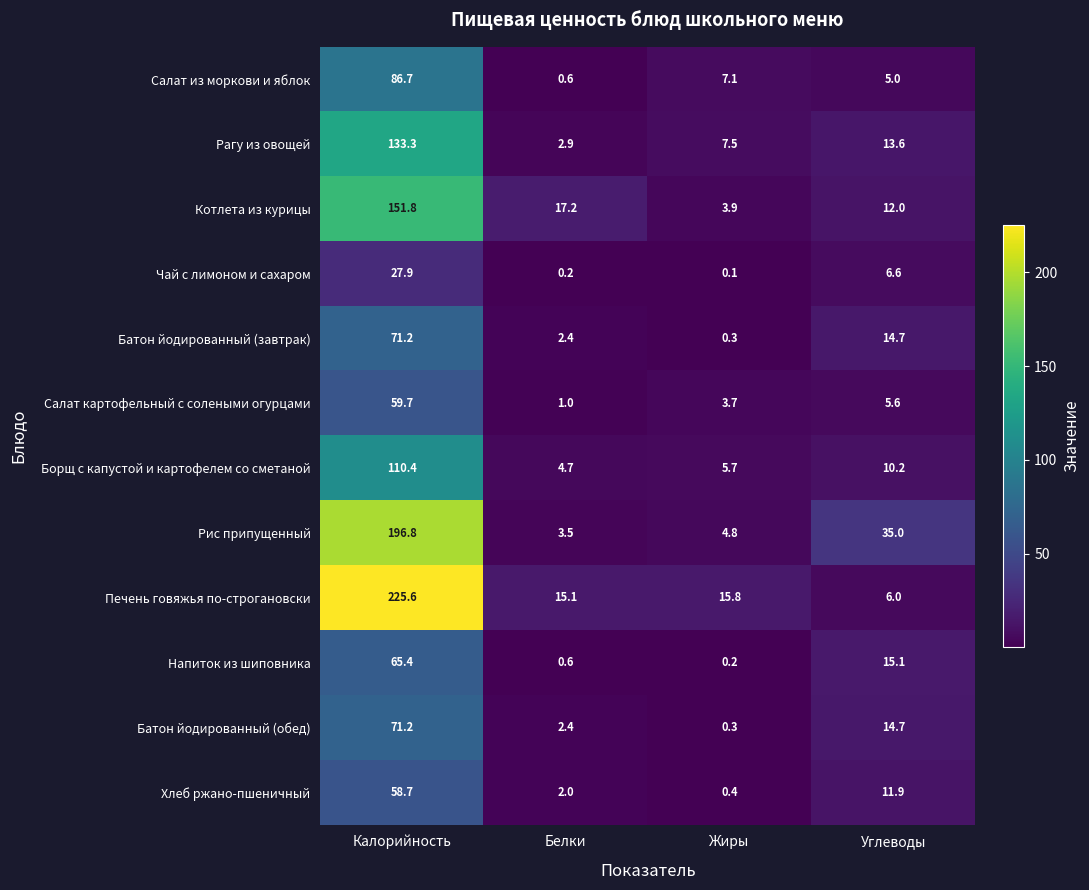

Where is Хлеб ржано-пшеничный nearest to the value 29?

Углеводы